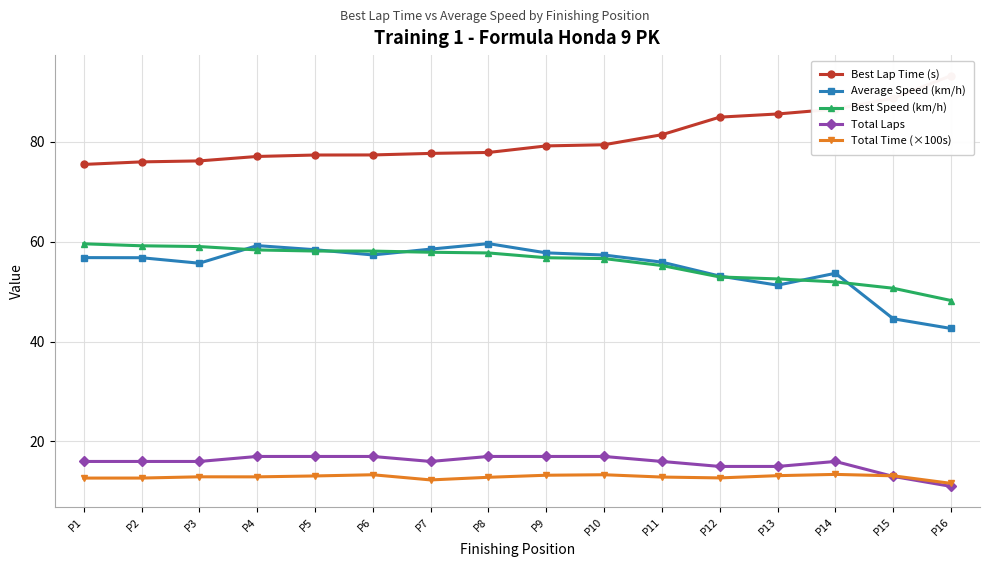

At which label is Average Speed (km/h) closest to 51?

P13